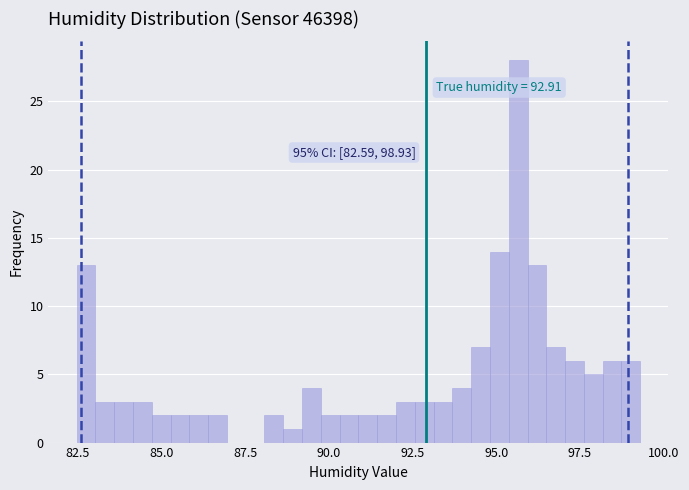

Around what value on the x-axis is the tallest bar? Give the approximate position of its centre, as read against the axis.

95.5